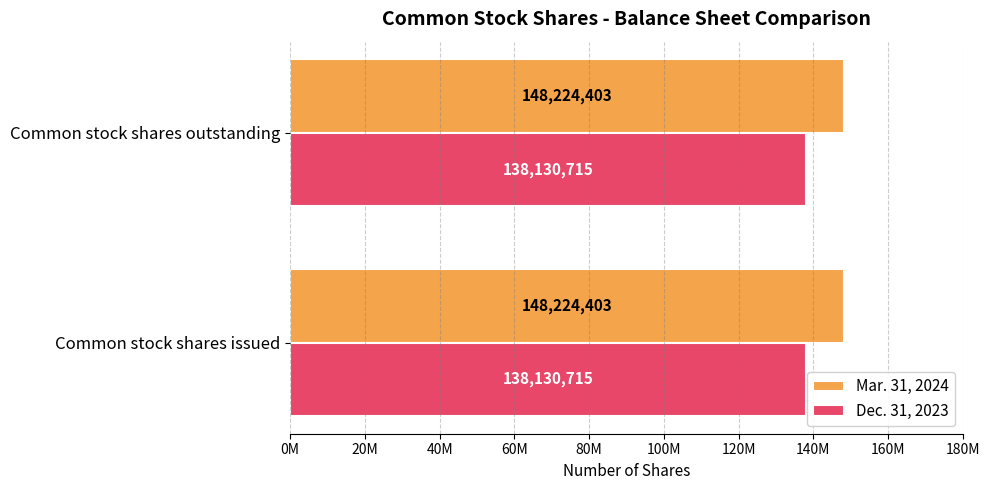

List the series in order of their peak value, highest first.

Mar. 31, 2024, Dec. 31, 2023